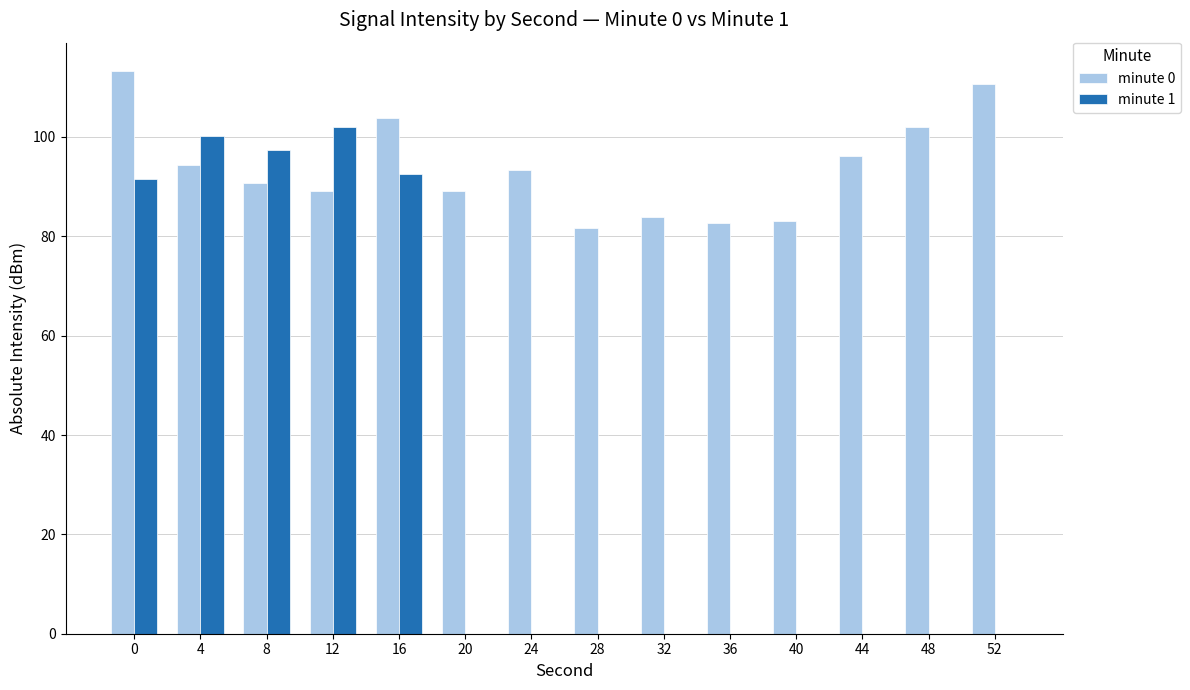

The value of minute 0 at 28 is 143.2. True or false?

False